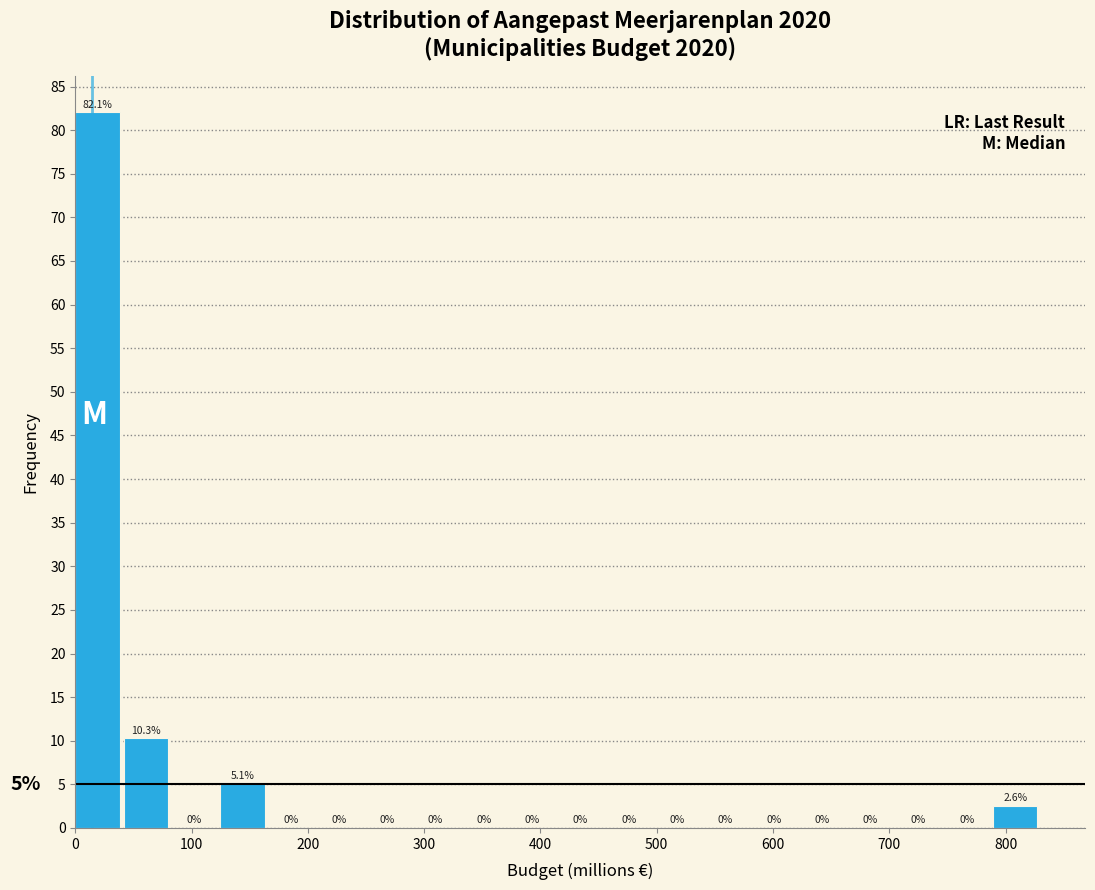

Reading left to right, transcribe this chart: for each bar, give the range it covers on the x-axis and its height. The bar edges are not printed on the chart, so give them approximately, as read against the axis.

0 to 40: 82.1
40 to 80: 10.3
80 to 120: 0.0
120 to 170: 5.1
170 to 210: 0.0
210 to 250: 0.0
250 to 290: 0.0
290 to 330: 0.0
330 to 370: 0.0
370 to 420: 0.0
420 to 460: 0.0
460 to 500: 0.0
500 to 540: 0.0
540 to 580: 0.0
580 to 620: 0.0
620 to 660: 0.0
660 to 710: 0.0
710 to 750: 0.0
750 to 790: 0.0
790 to 830: 2.6